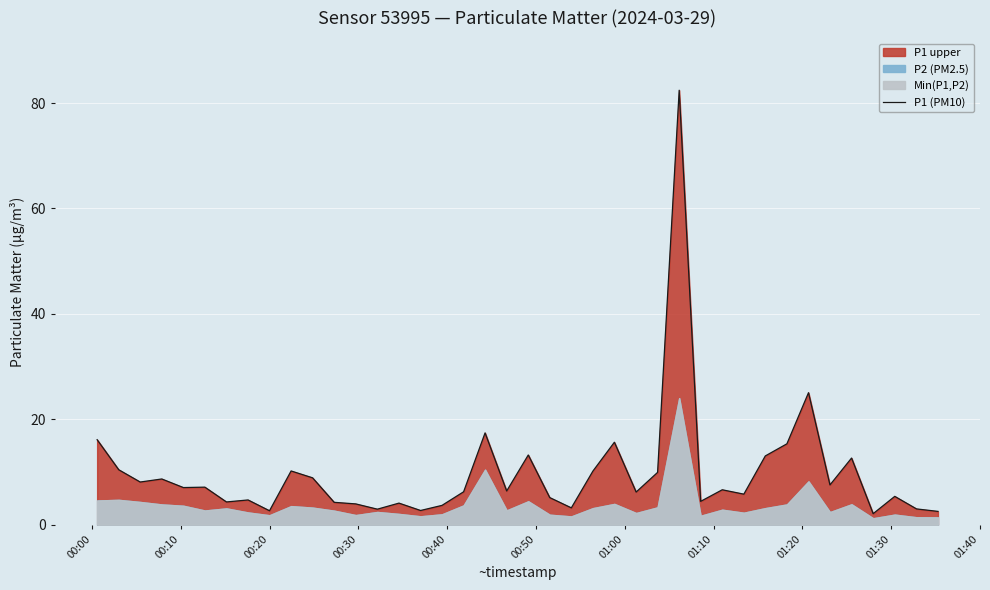

How many lines are shown in the chart?

1